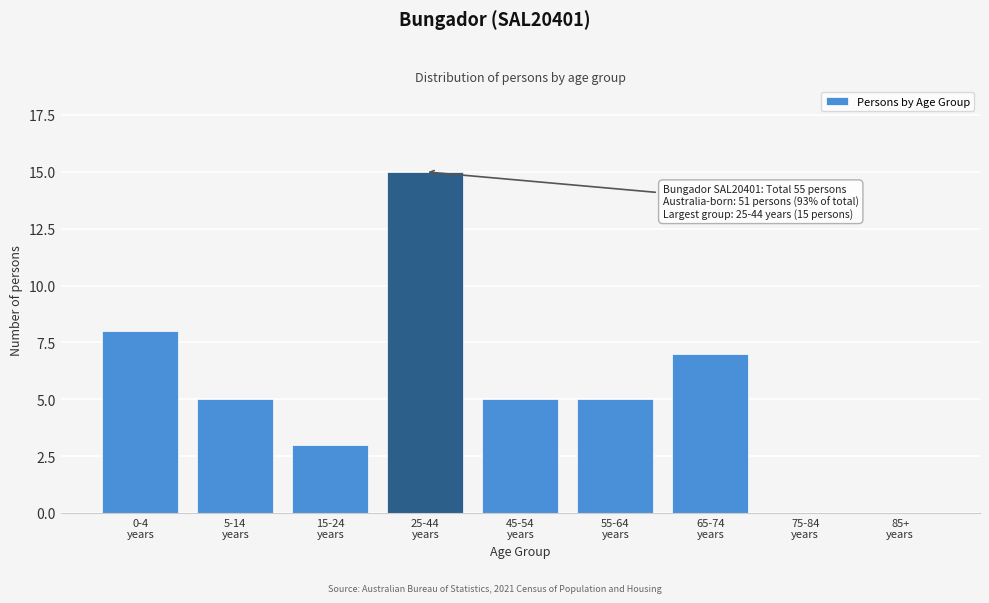

What is the sum of all values?

48